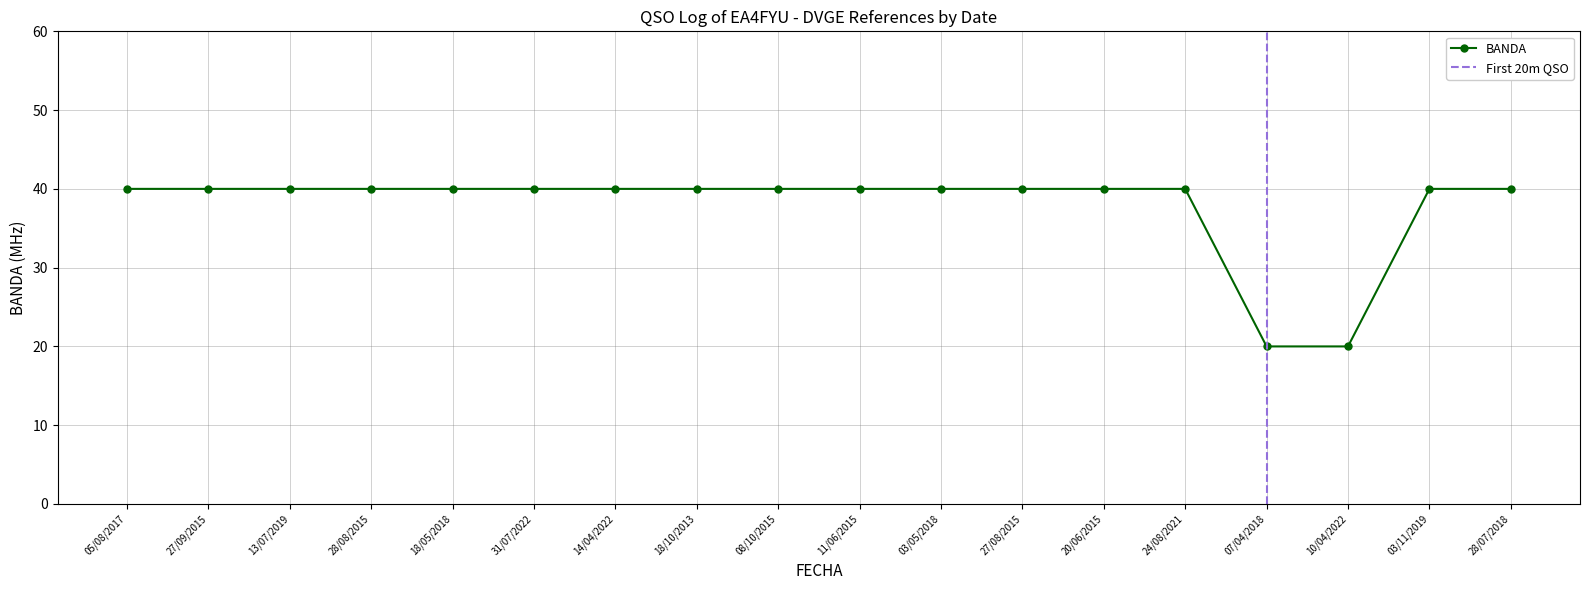

The chart shows a value of 24 at 20/06/2015. True or false?

False